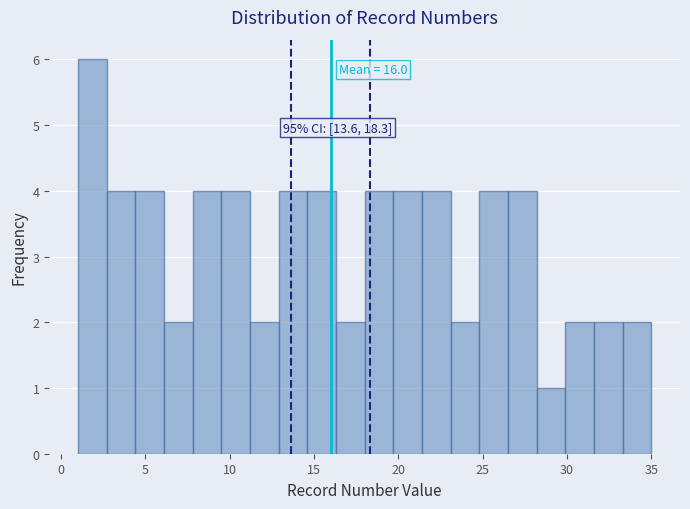

Read against the x-axis, roughly where is the centre of the tallest bar?

2.0